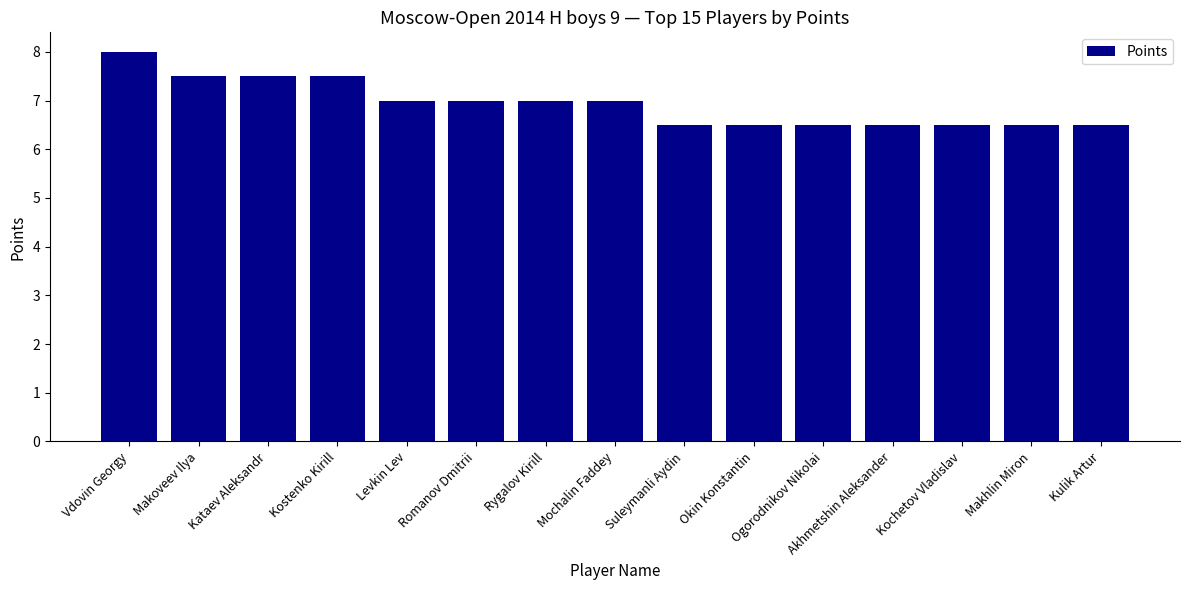

How many data points does each series have?

15